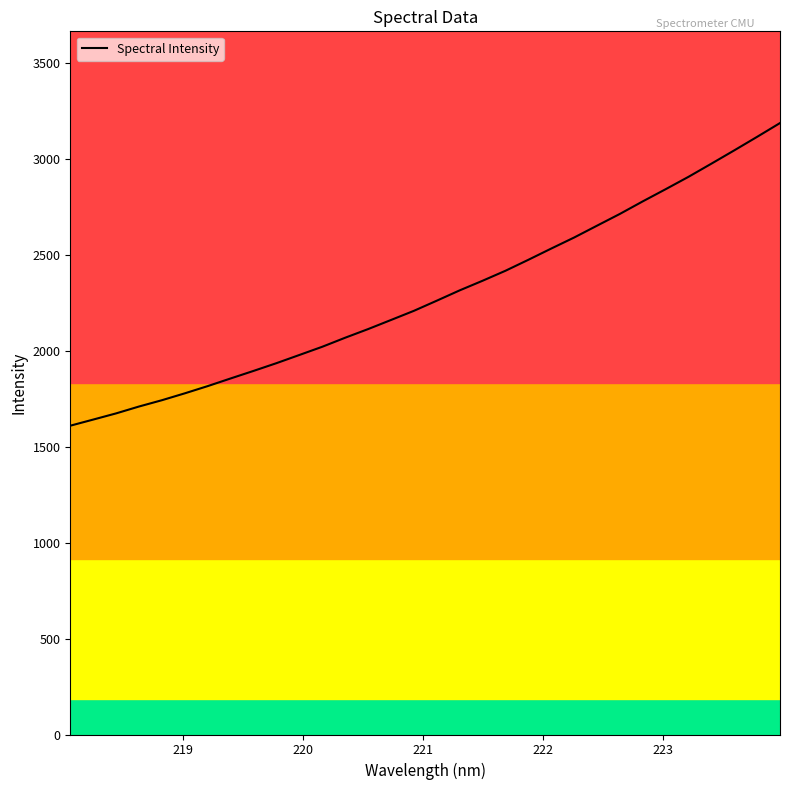

What is the difference between the maximum and minimum values?

1578.0